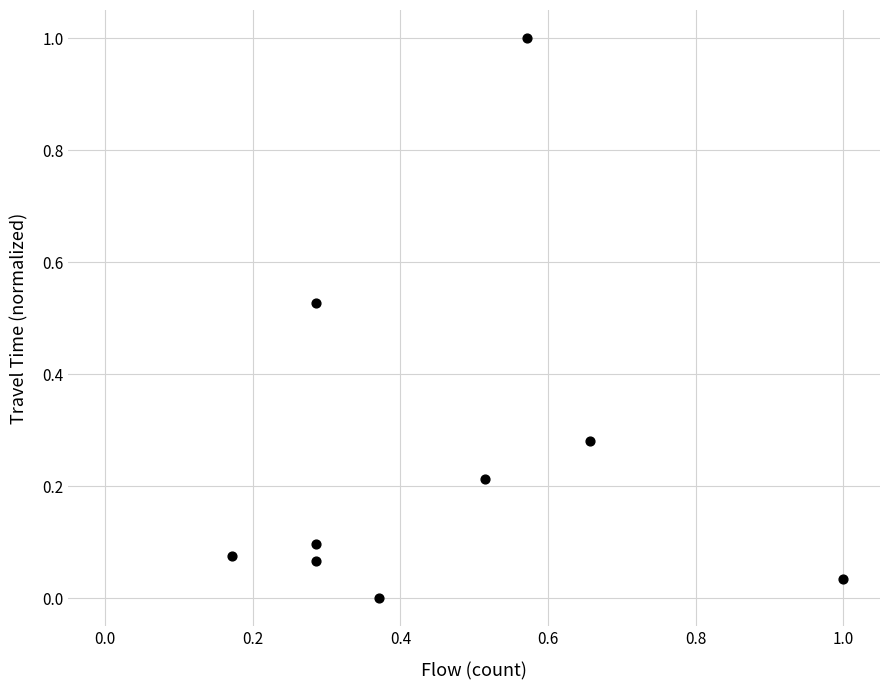

What is the range of X values (max minus min)?

0.8